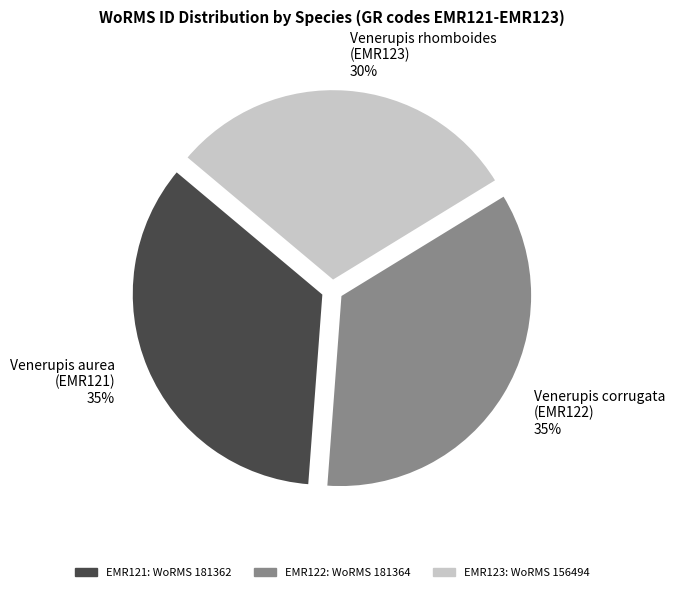

To the nearest percent, what is the average slice percentage?

33%